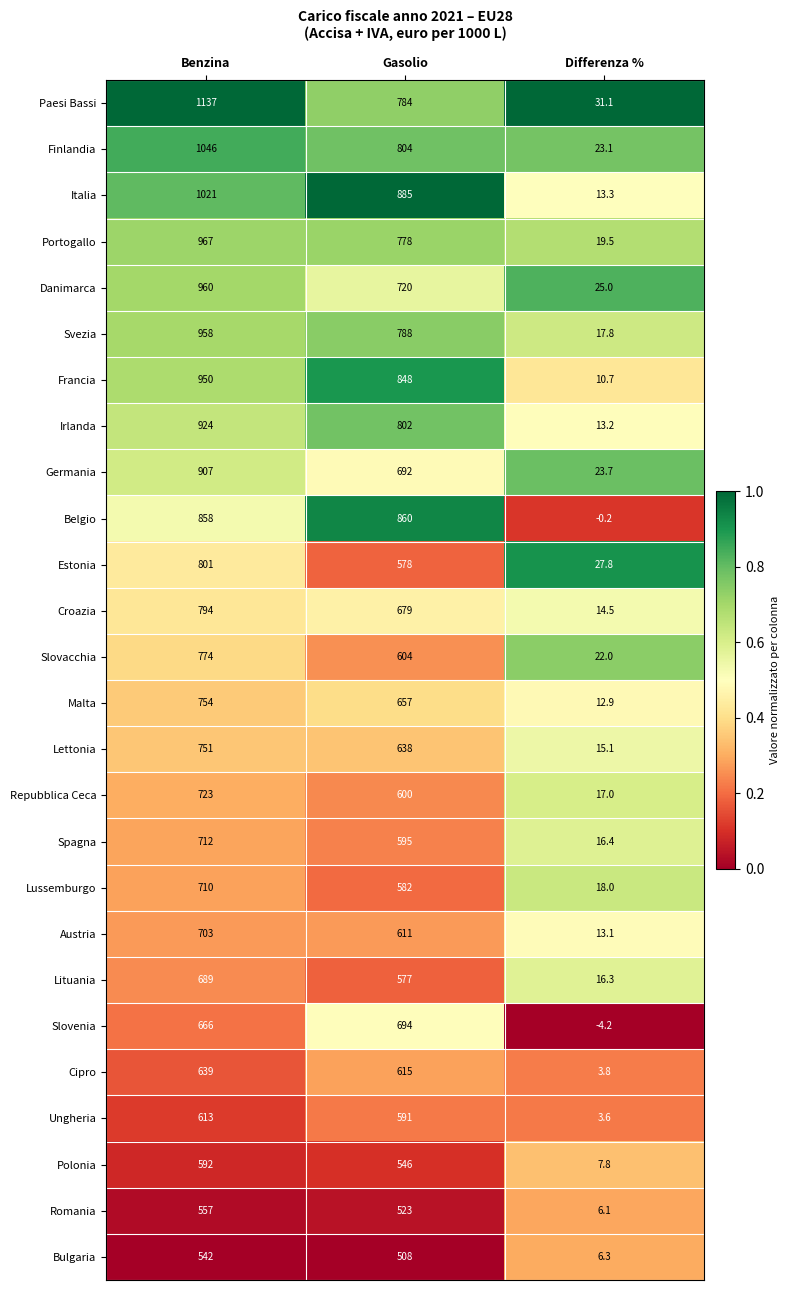

What value does the Paesi Bassi series have at Gasolio?

784.0